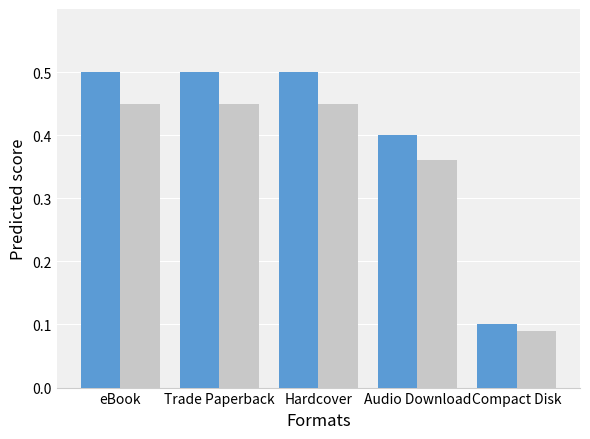

What is the total value across all series at Audio Download?

0.8